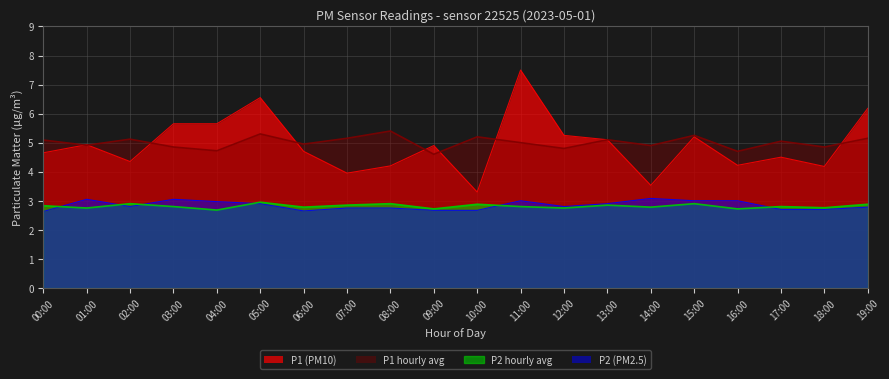

Read the P1 value at 16:00.

4.2